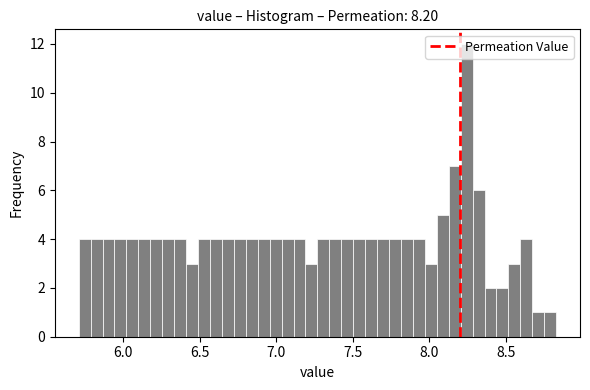

Read against the x-axis, roughly where is the centre of the tallest bar?

8.25